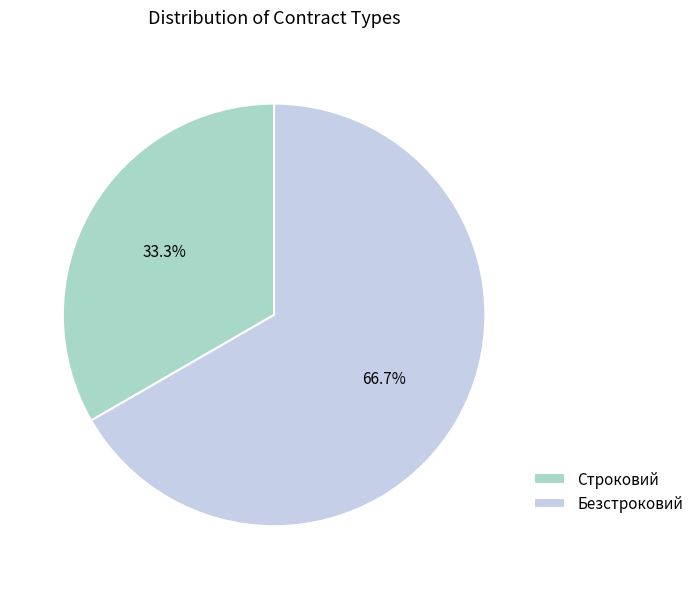

Count the number of slices in the pie.

2